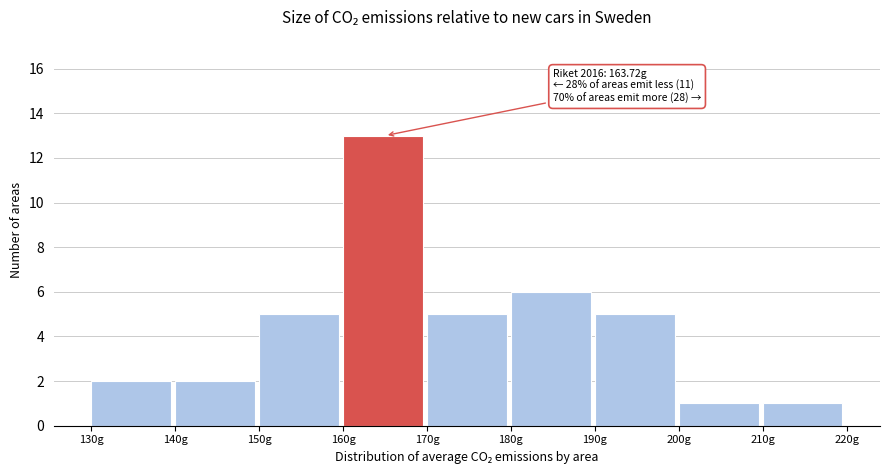

Over which range of the x-axis is the bar tallest?

160 to 170